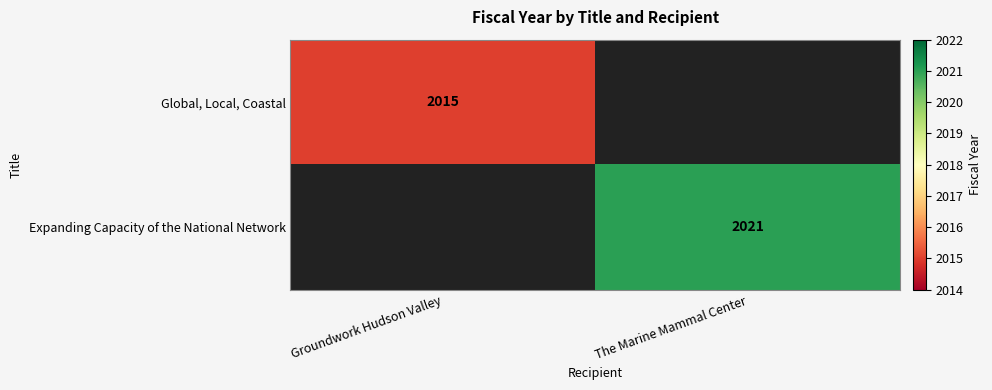

At how many categories does at least one series exceed 1562?

2